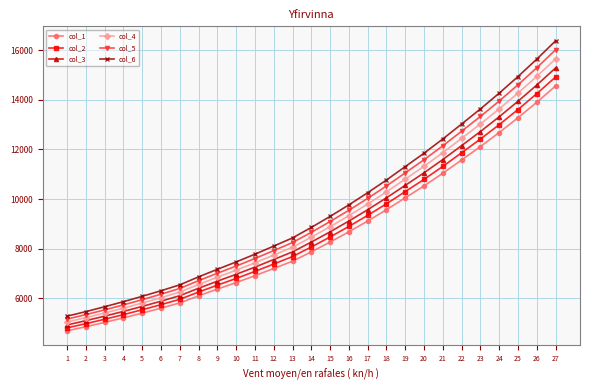

True or false: col_3 and col_1 cross at least once.

False